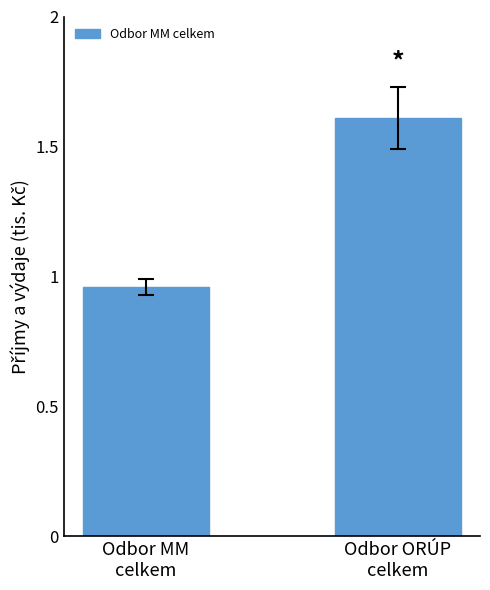

List the labels in order of value, smallest first.

Odbor MM
celkem, Odbor ORÚP
celkem